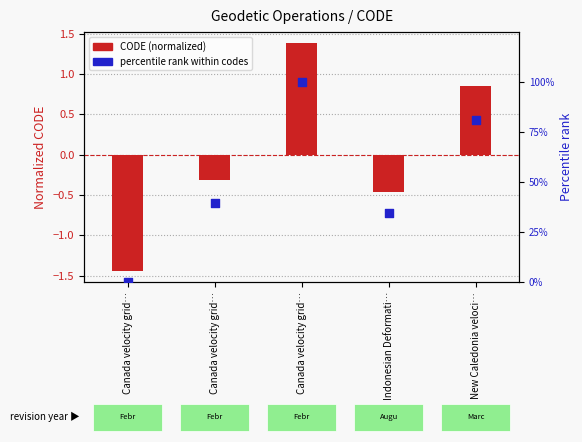

Is the value of percentile rank within codes at Canada velocity grid… greater than the value of CODE (normalized) at New Caledonia veloci…?

No